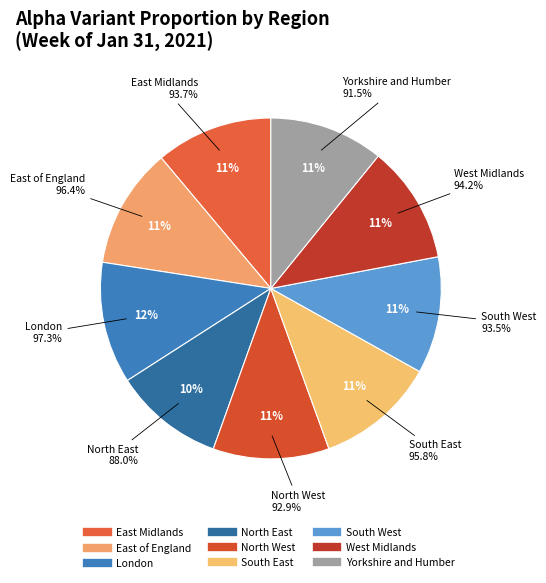

Between South East and London, which is larger?

London